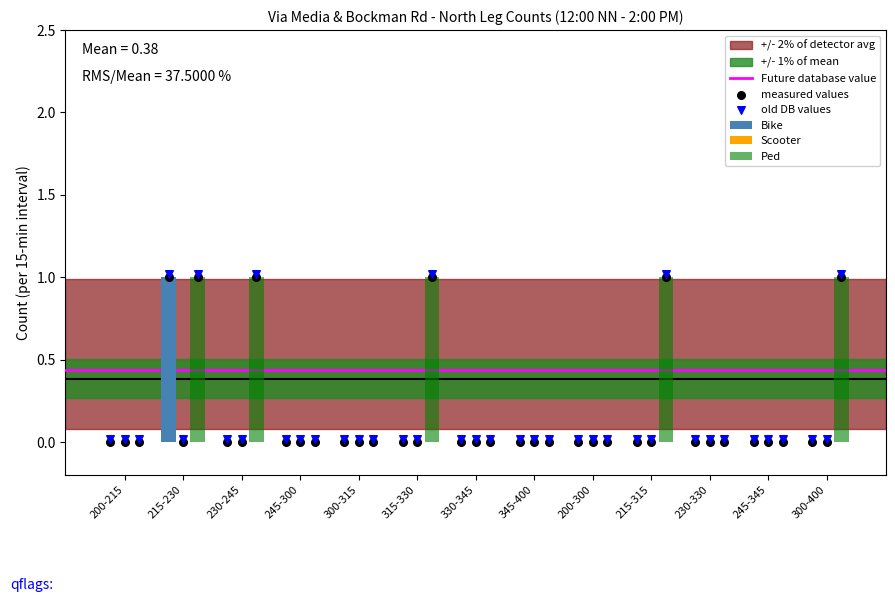

Which series has the largest total across all categories?

Ped